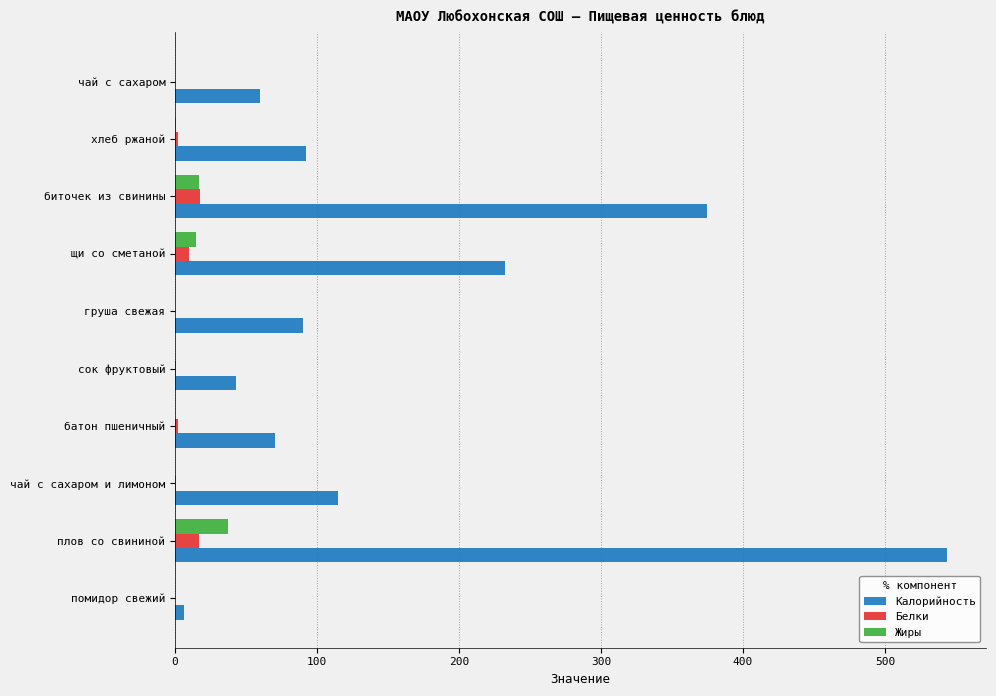

How many values in the Калорийность series exceed 91?

5